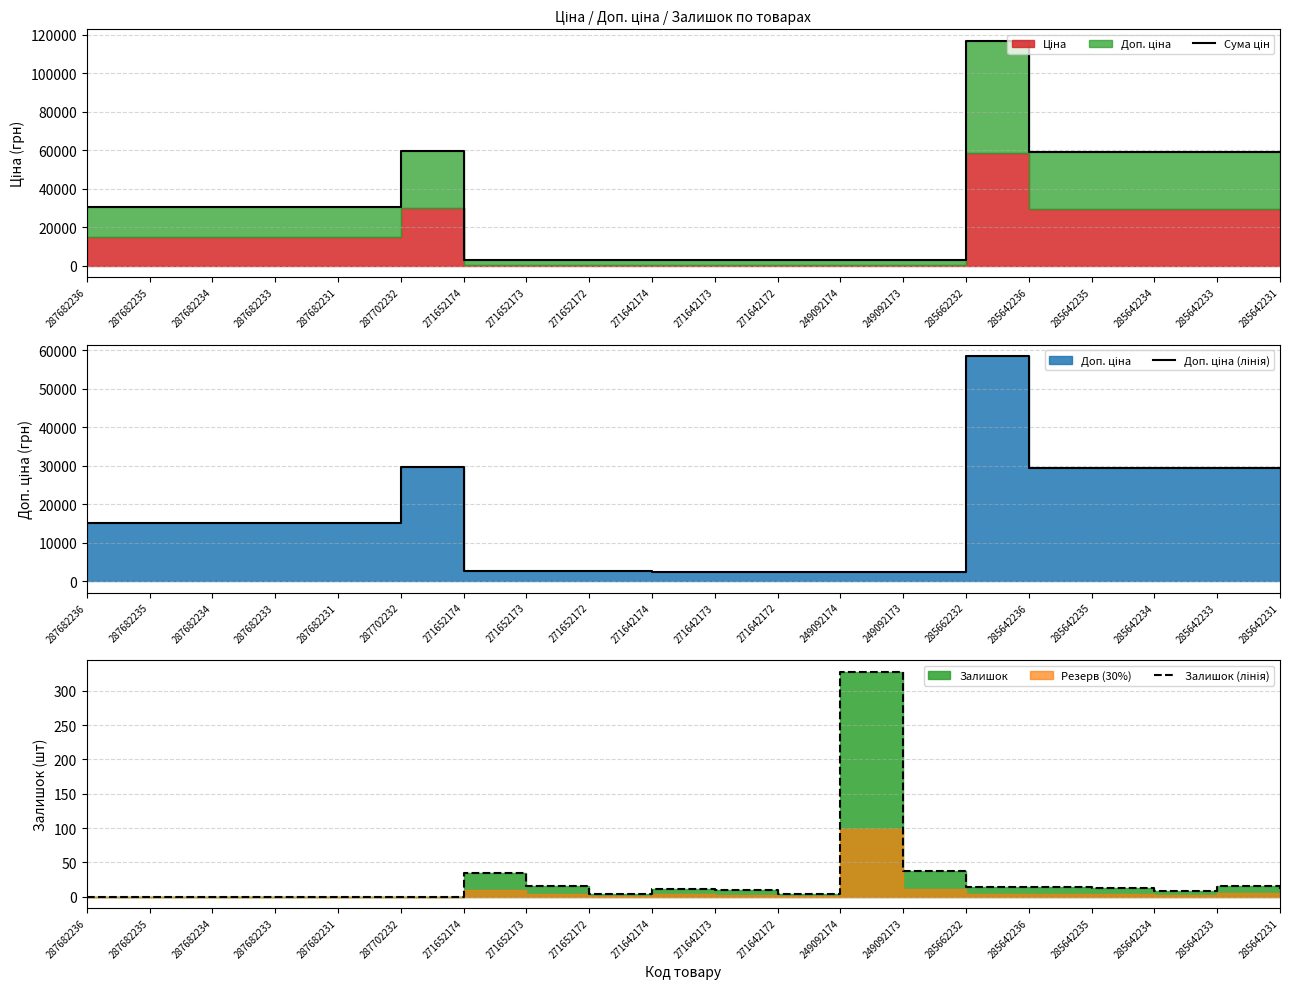

How many data points does each series have?

20